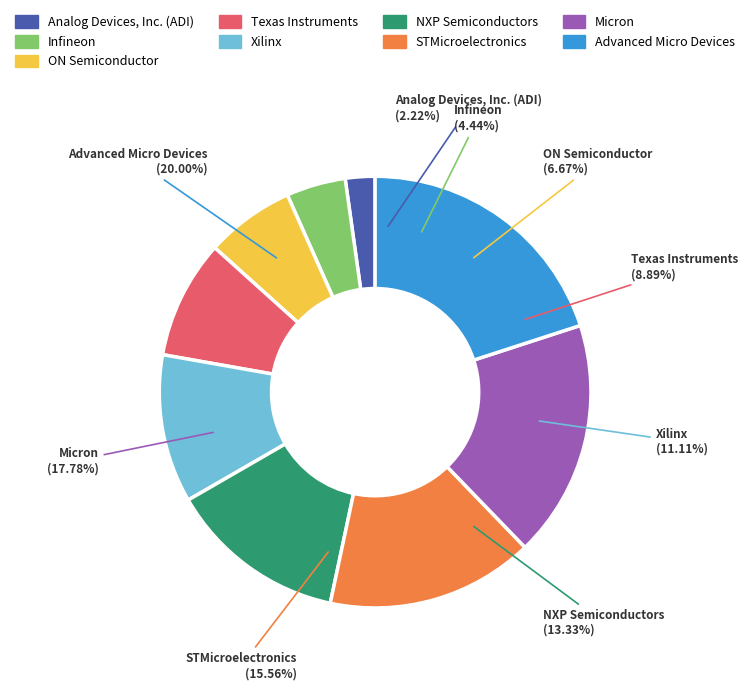

Is there a majority slice in this chart?

No